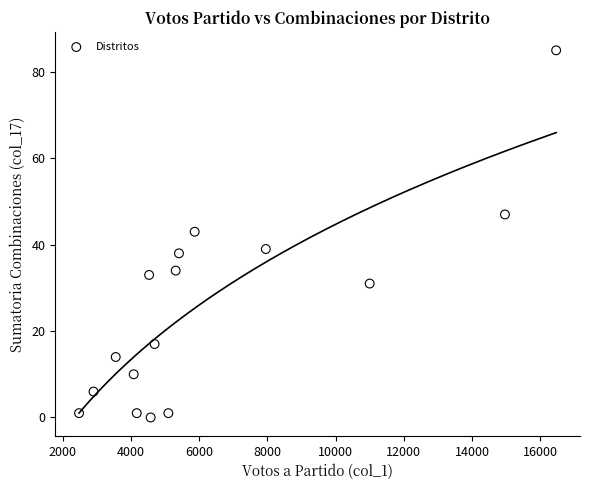

What Y value in the scatter plot is closest to 42?

43